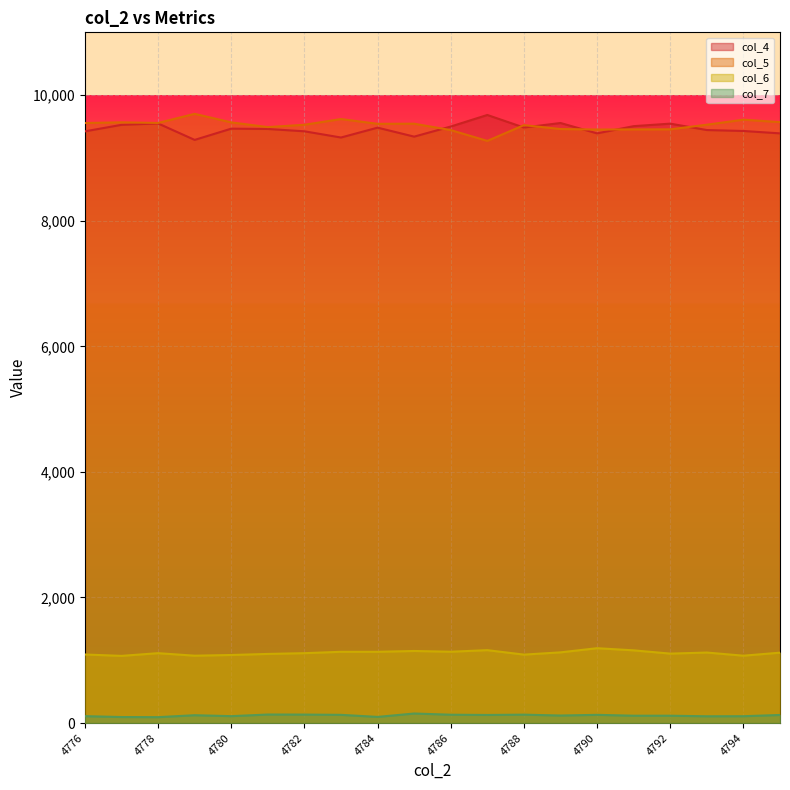

What is the difference between the second highest and second lowest values in the col_5 series?

176